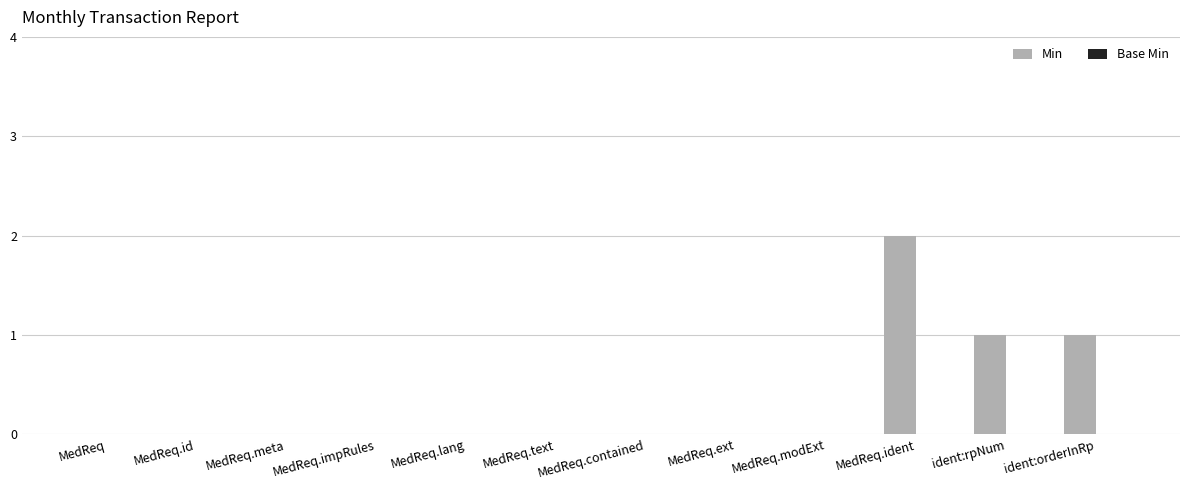

What is the sum of all values?

4